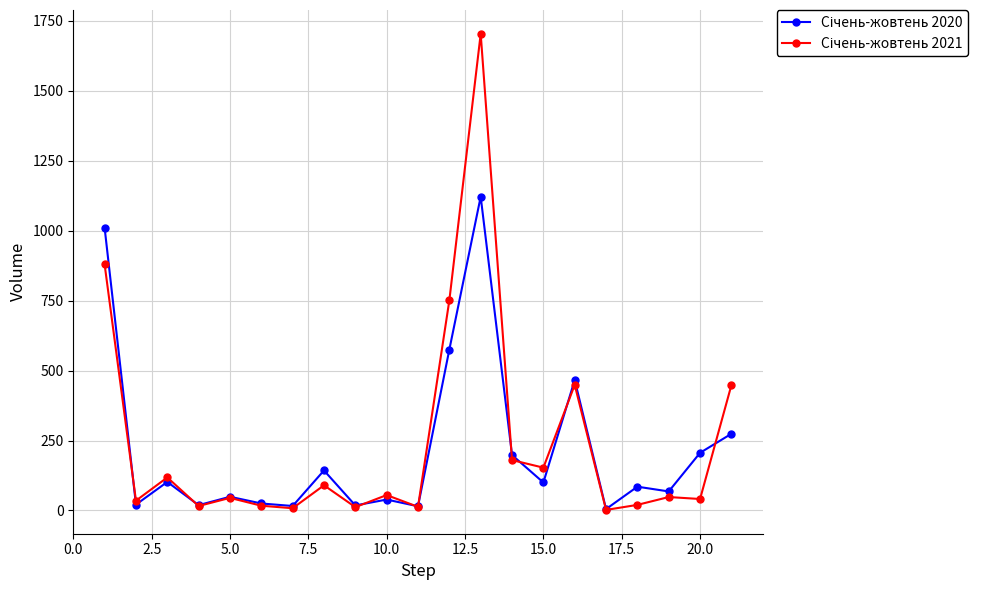

At how many categories does at least one series exceed 632?

3